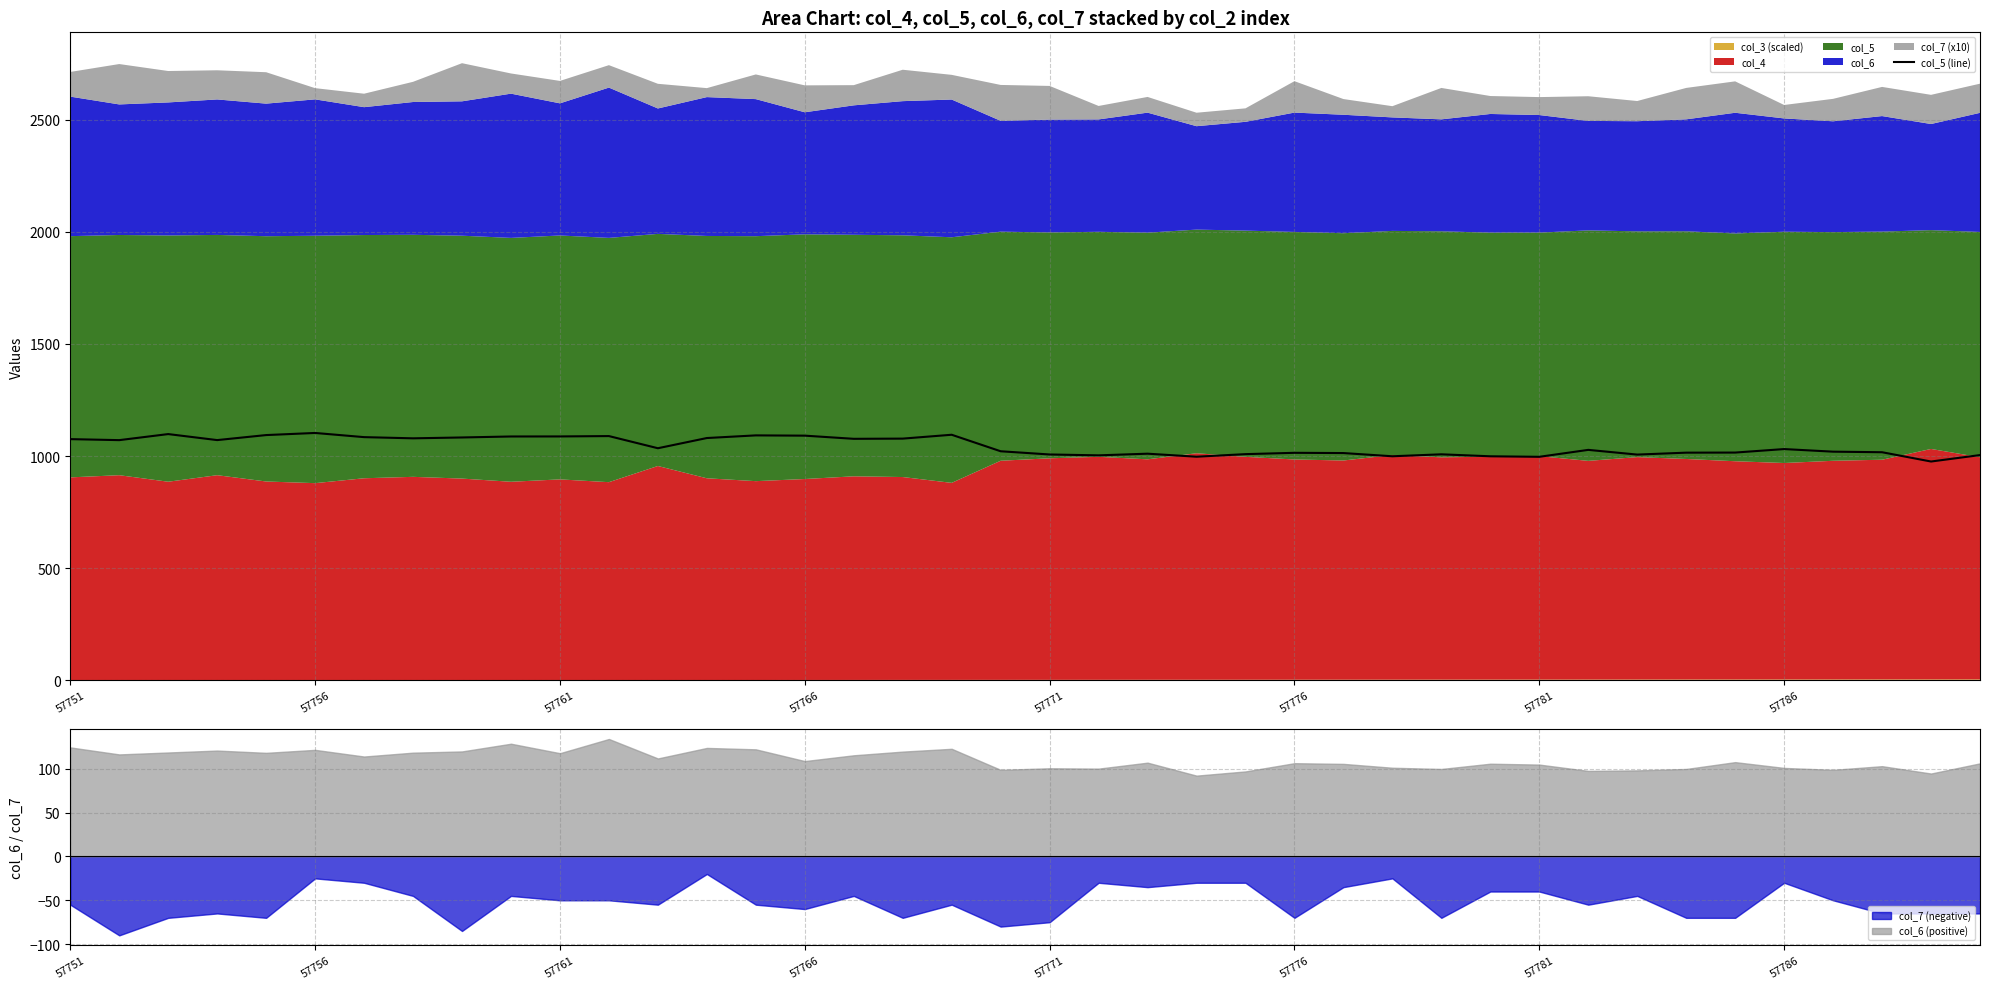

At which category does the chart reach its minimum across all series?

38